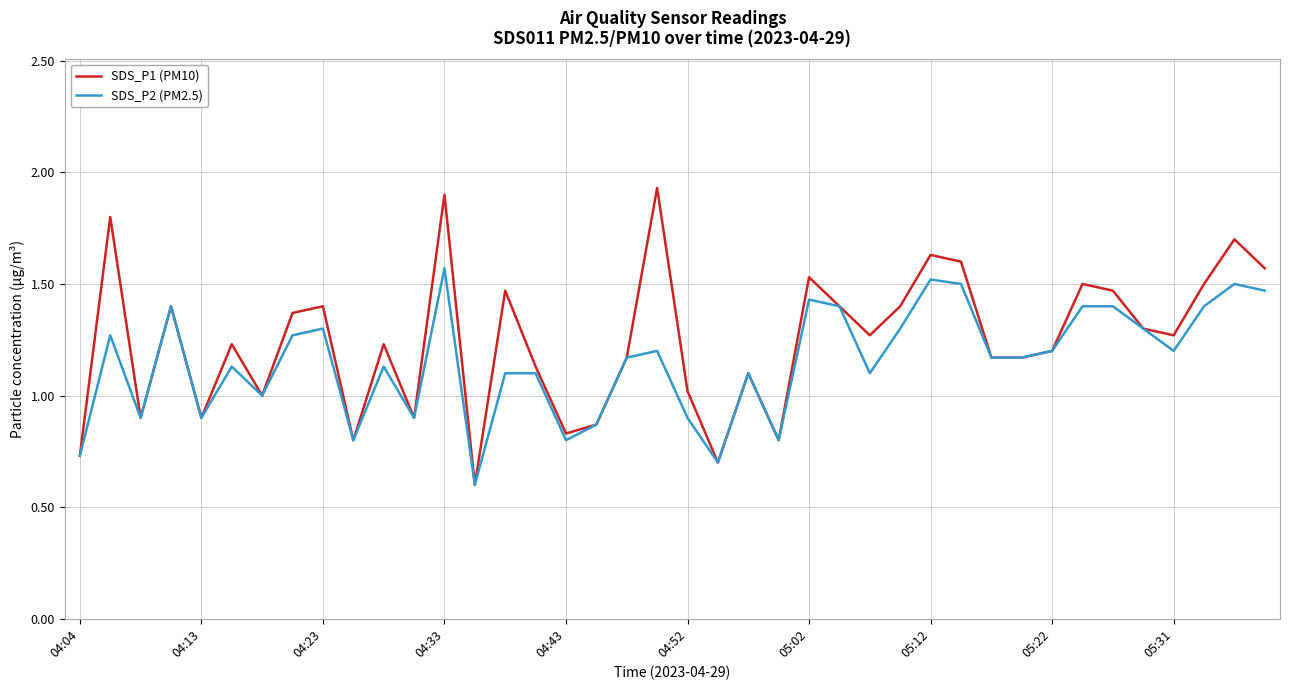

True or false: SDS_P2 (PM2.5) has more than 2 points higher than both neighbors.

True